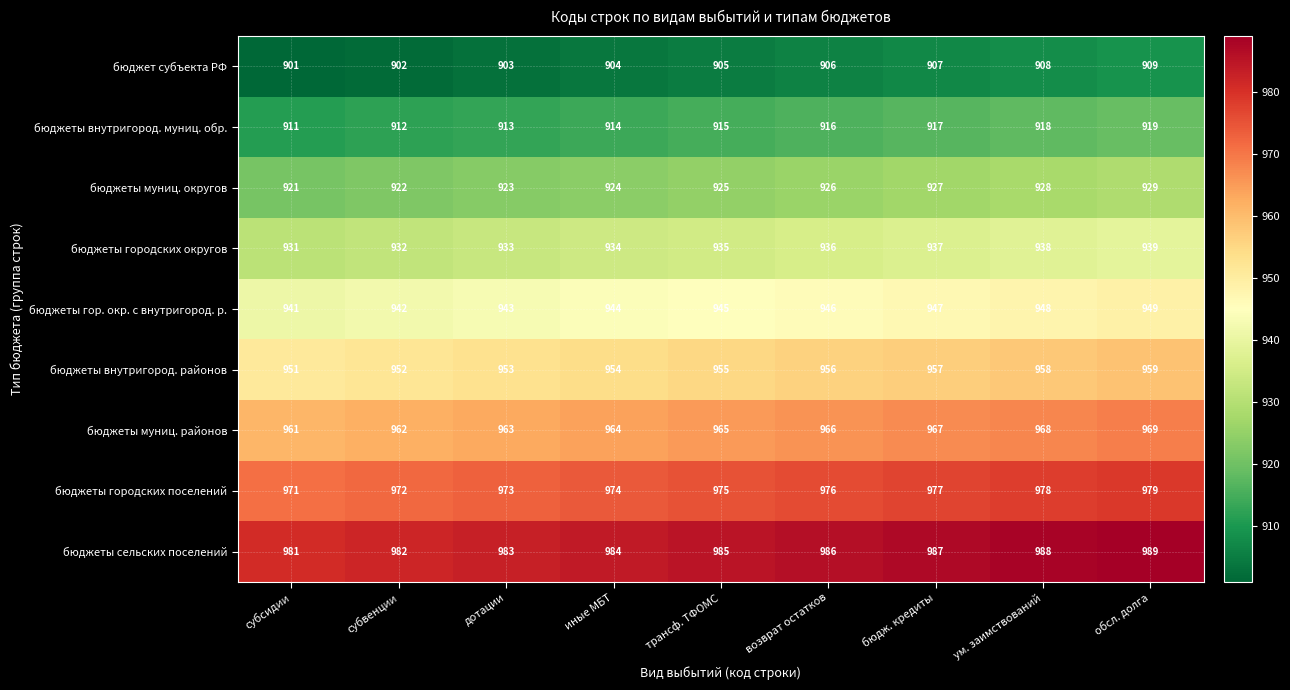

What is the approximate value of бюджеты муниц. округов at трансф. ТФОМС?

925